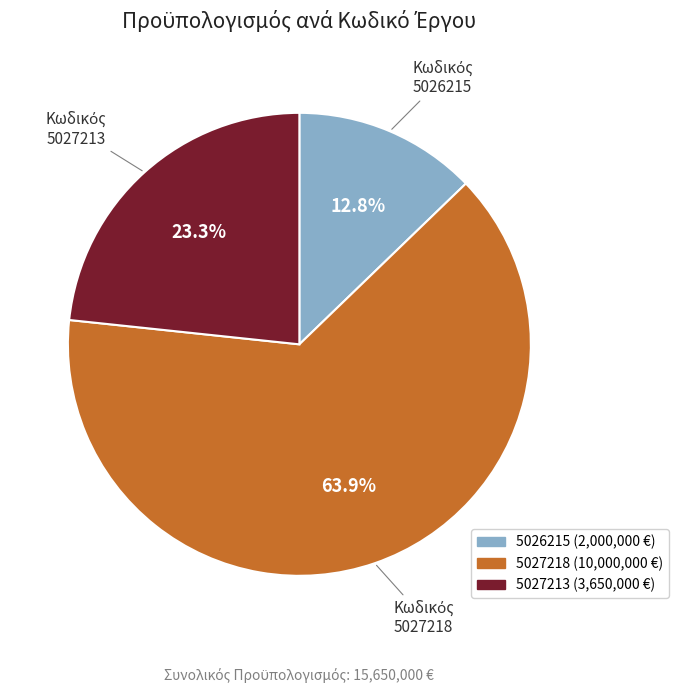

Does 5027218 represent more than half of the total?

Yes